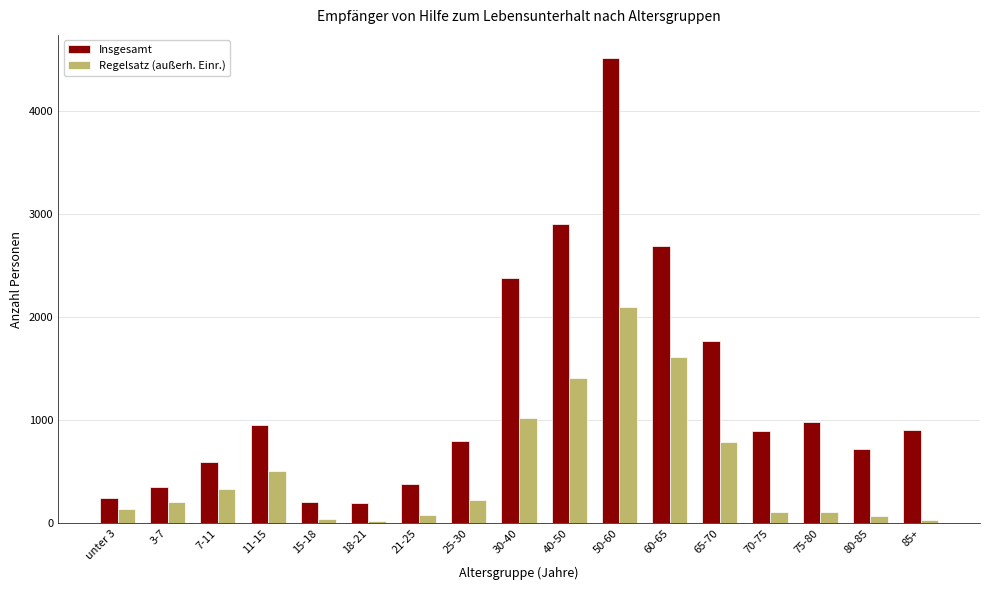

True or false: Insgesamt has a value of 271 at 85+.

False